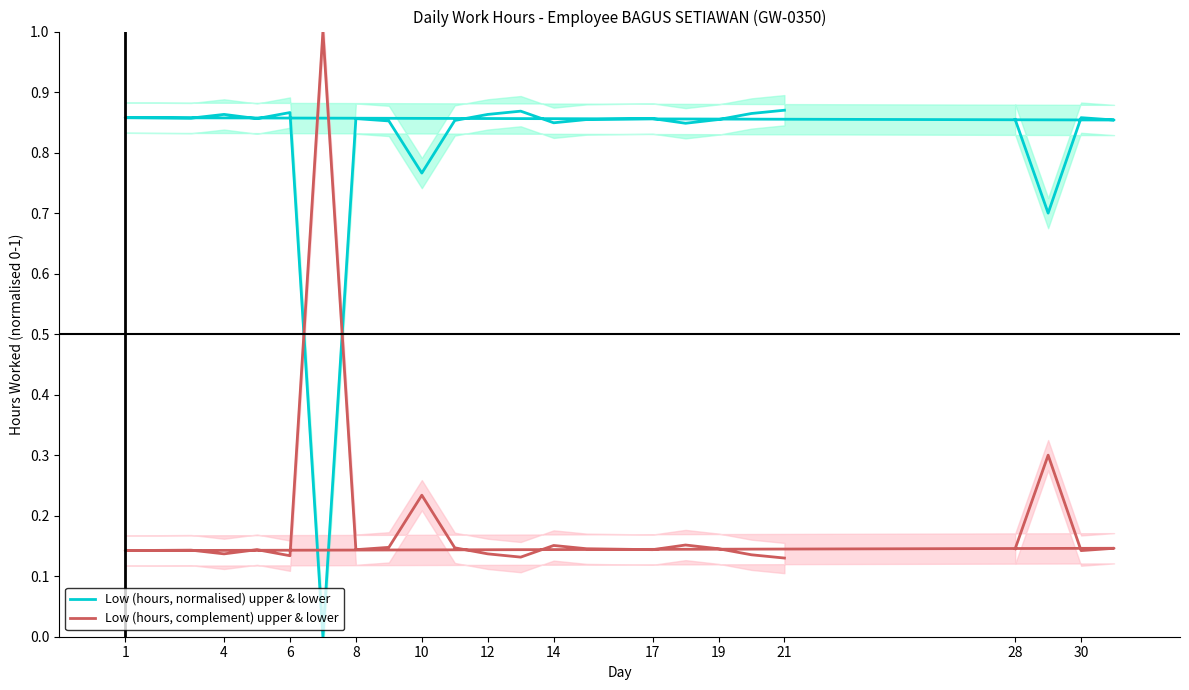

Which series has the largest range (max minus min)?

Low (hours, normalised) upper & lower